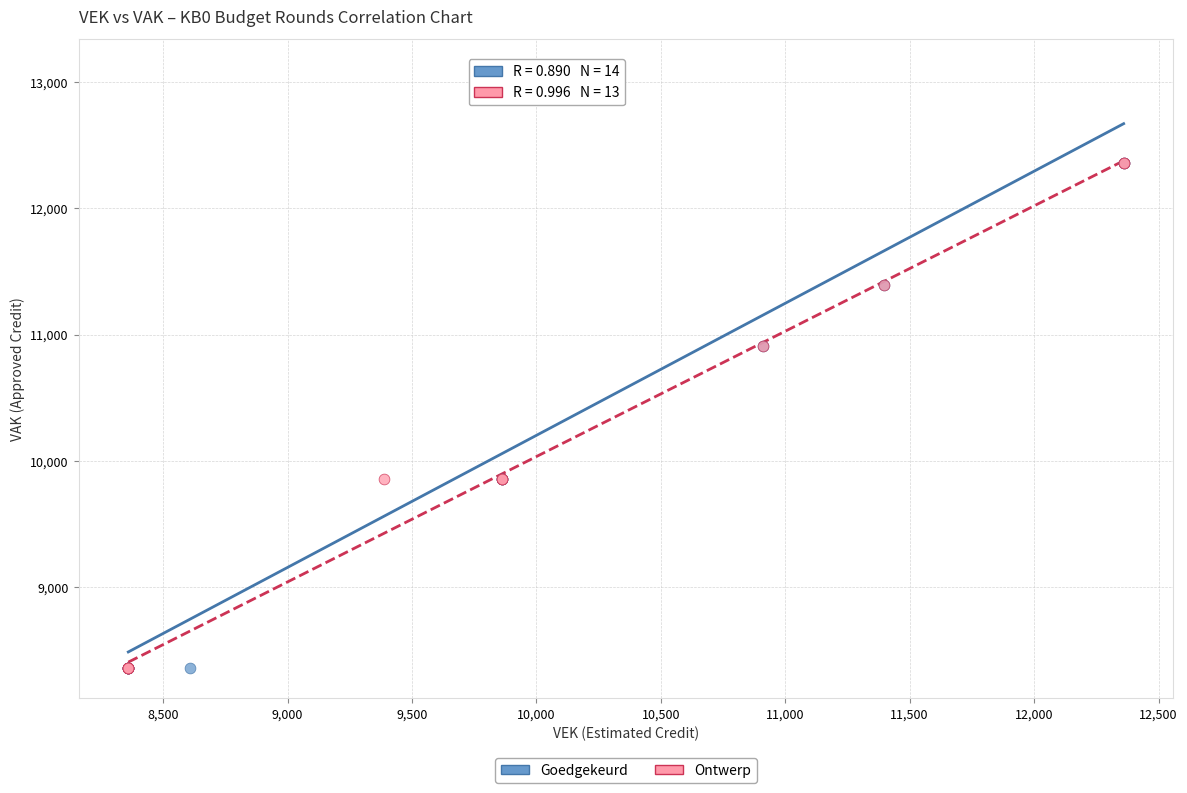

What are all the series names shown in the legend?

Goedgekeurd, Ontwerp